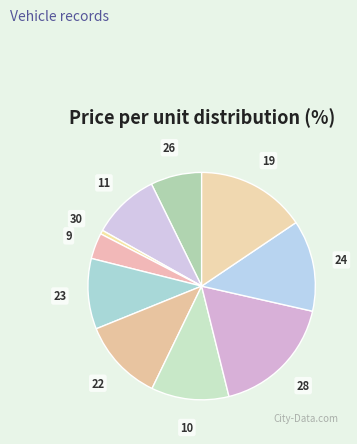

Is there any slice that represents more than half of the pie?

No